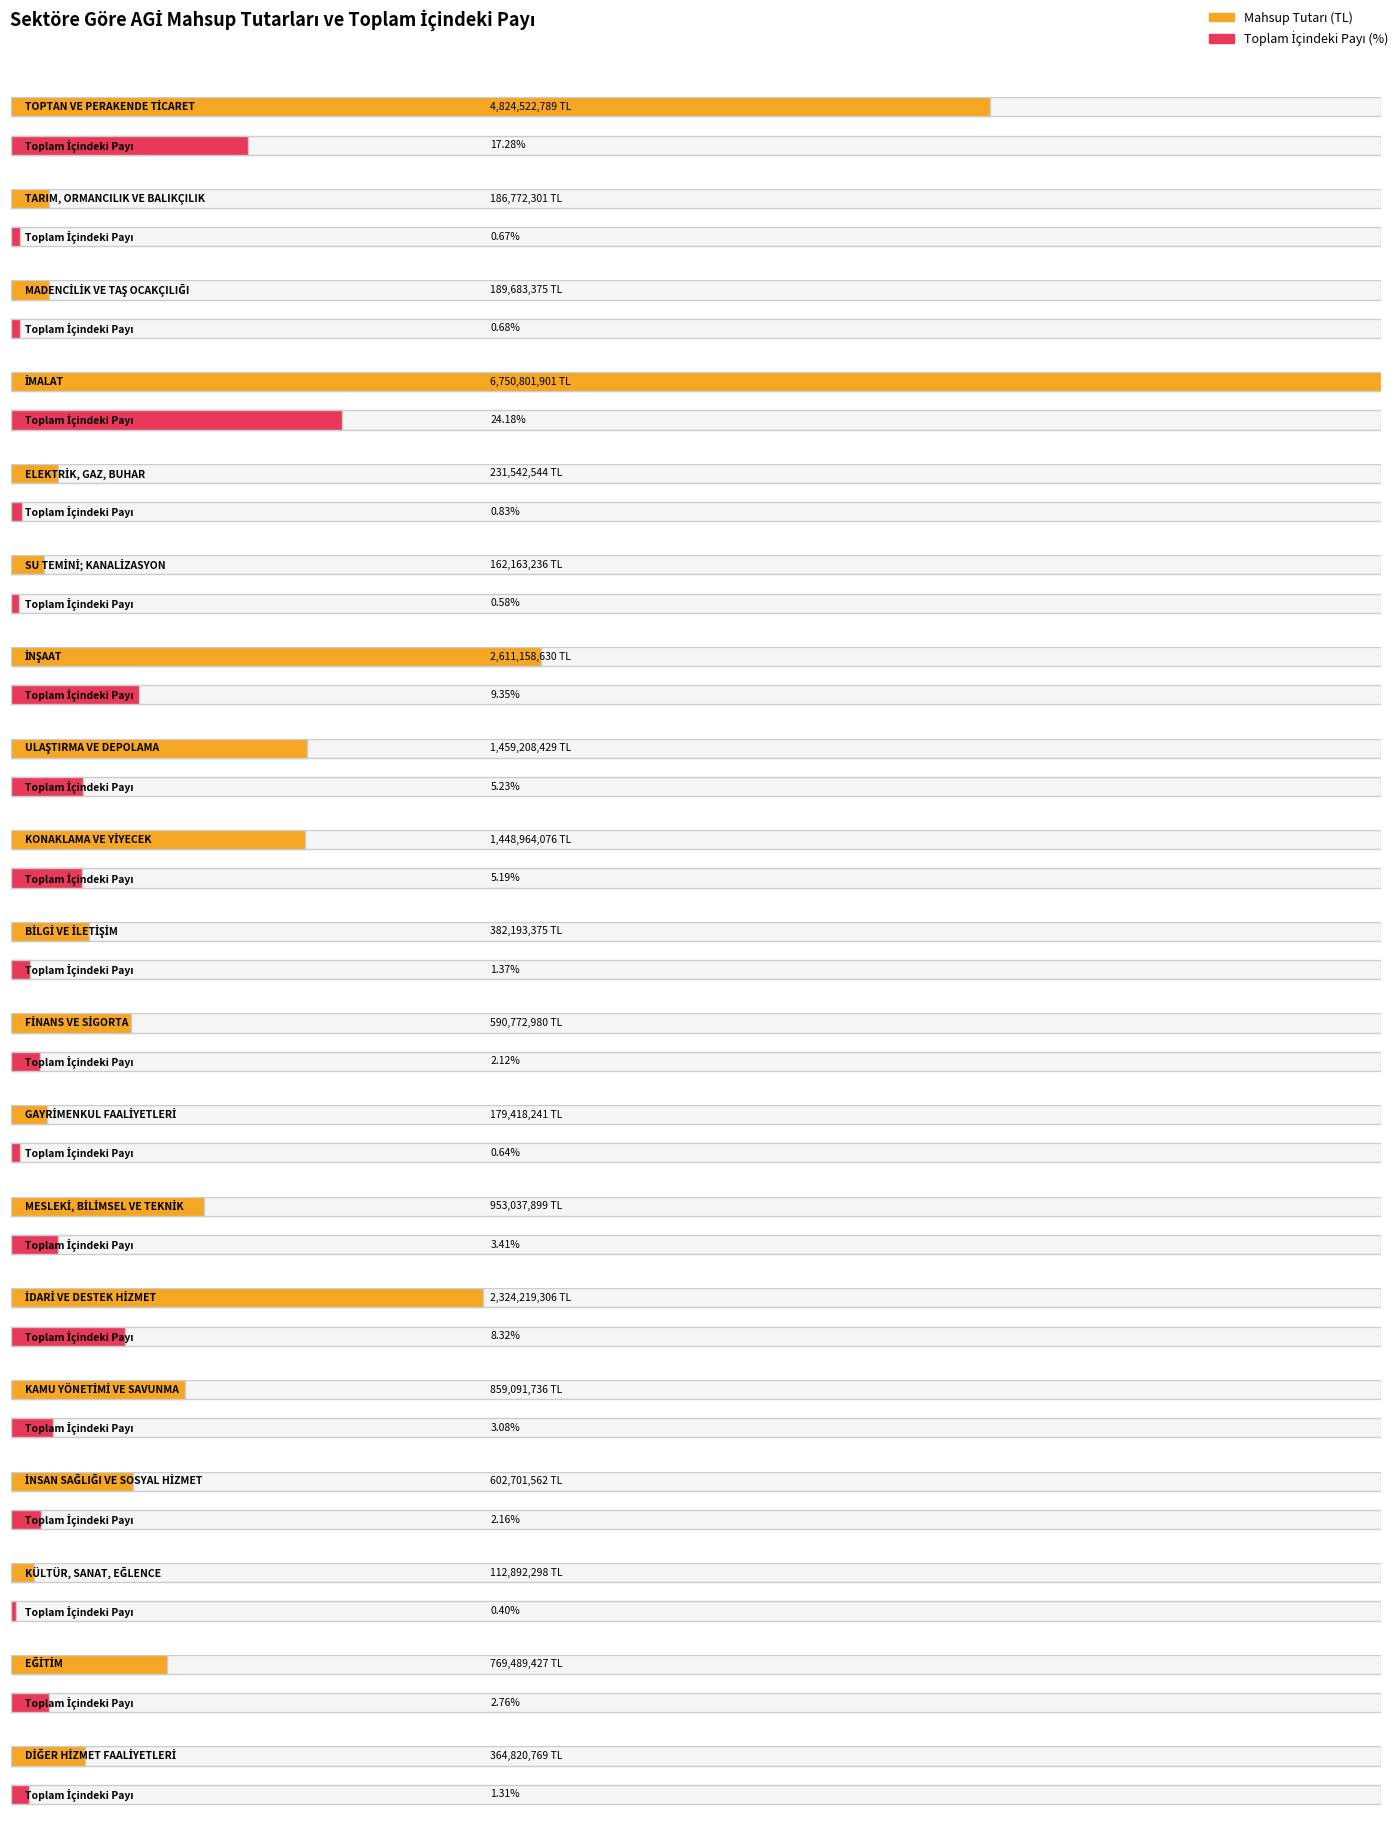

Reading right to left, list all the values displayed in this chart.

DİĞER HİZMET FAALİYETLERİ=364820768.8	EĞİTİM=769489426.6	KÜLTÜR, SANAT, EĞLENCE=112892298.2	İNSAN SAĞLIĞI VE SOSYAL HİZMET=602701562.1	KAMU YÖNETİMİ VE SAVUNMA=859091736.2	İDARİ VE DESTEK HİZMET=2324219305.6	MESLEKİ, BİLİMSEL VE TEKNİK=953037899.4	GAYRİMENKUL FAALİYETLERİ=179418240.6	FİNANS VE SİGORTA=590772980.2	BİLGİ VE İLETİŞİM=382193374.7	KONAKLAMA VE YİYECEK=1448964075.7	ULAŞTIRMA VE DEPOLAMA=1459208428.6	İNŞAAT=2611158630.4	SU TEMİNİ; KANALİZASYON=162163235.8	ELEKTRİK, GAZ, BUHAR=231542544.4	İMALAT=6750801901.2	MADENCİLİK VE TAŞ OCAKÇILIĞI=189683375.4	TARIM, ORMANCILIK VE BALIKÇILIK=186772300.8	TOPTAN VE PERAKENDE TİCARET=4824522789.1